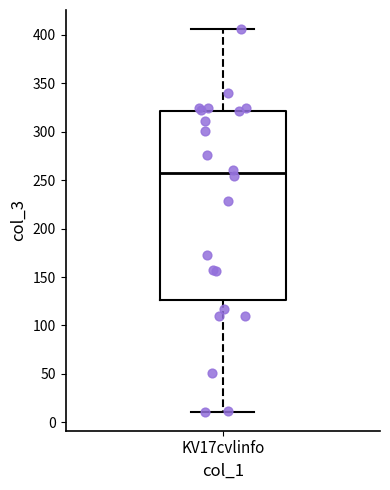

Read this box plot against the y-axis: the position of the median line, the range covered by the box, and the ends of both whiskers. The values are not printed on the chart, so give them approximately, as read against the axis.

median 255, box 125 to 320, whiskers 10 to 405